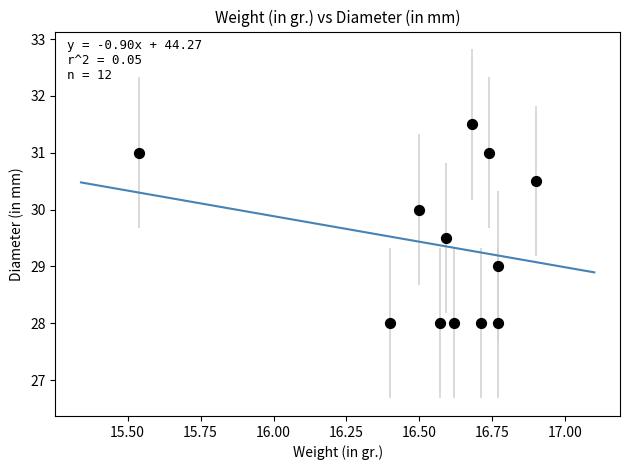

What is the average X value?

16.6